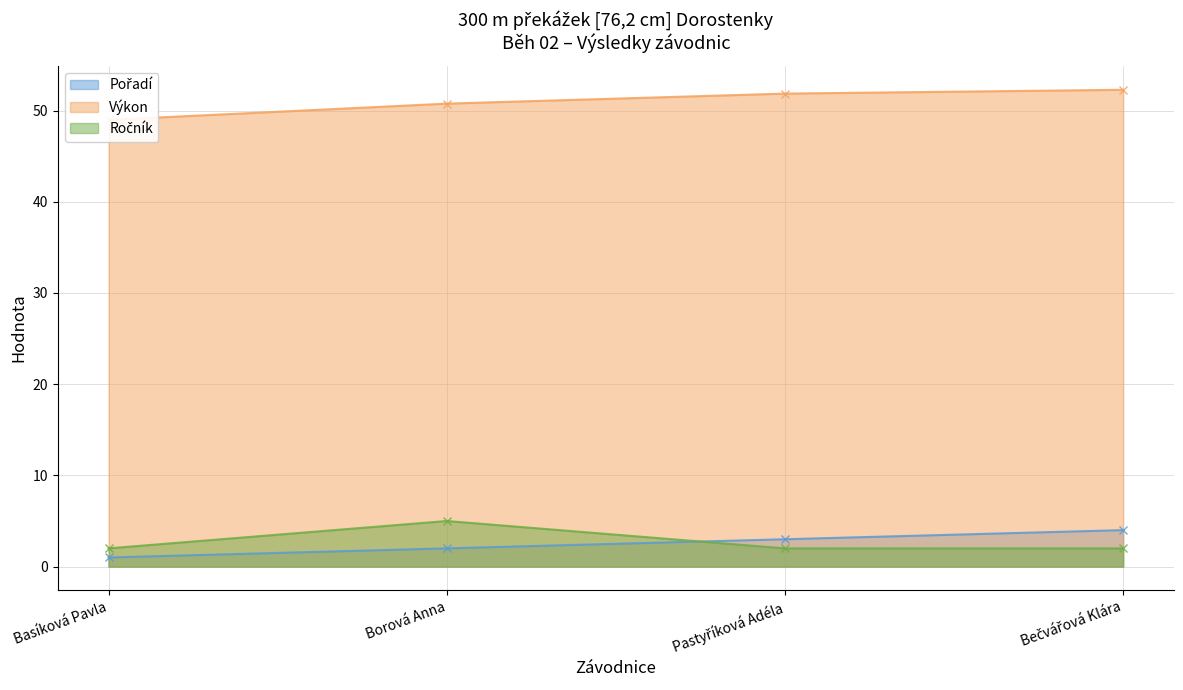

True or false: Výkon has a value of 86.0 at Pastyříková Adéla.

False